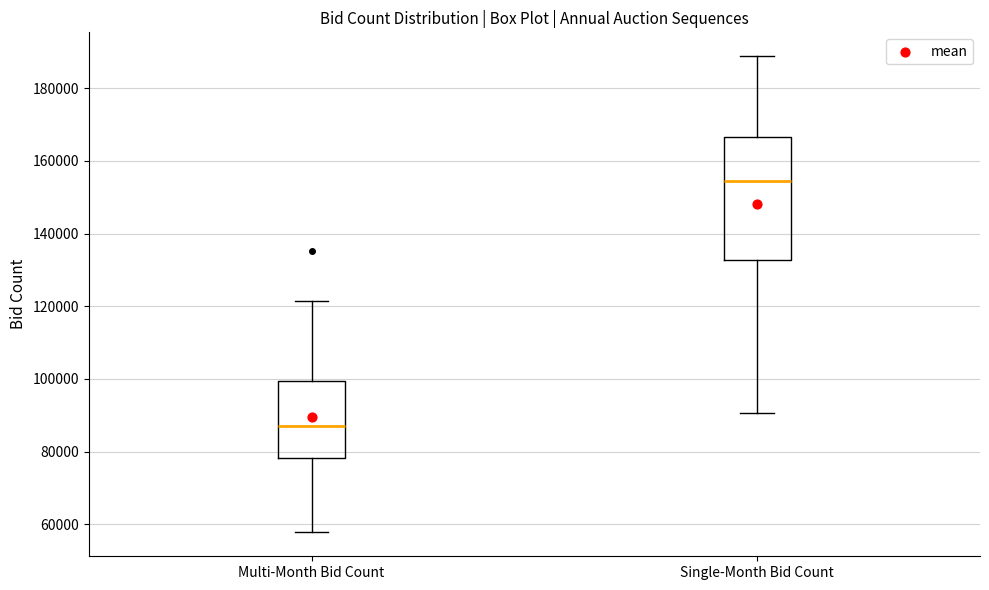

Which box's median line is the lowest?

Multi-Month Bid Count